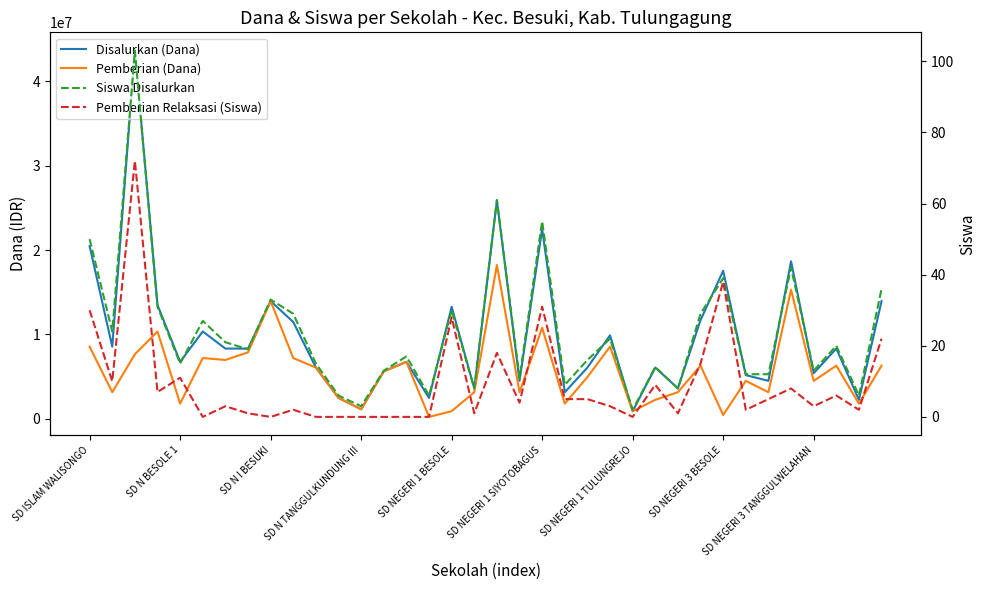

What is the difference between the maximum and second lowest values in the Siswa Disalurkan series?

100